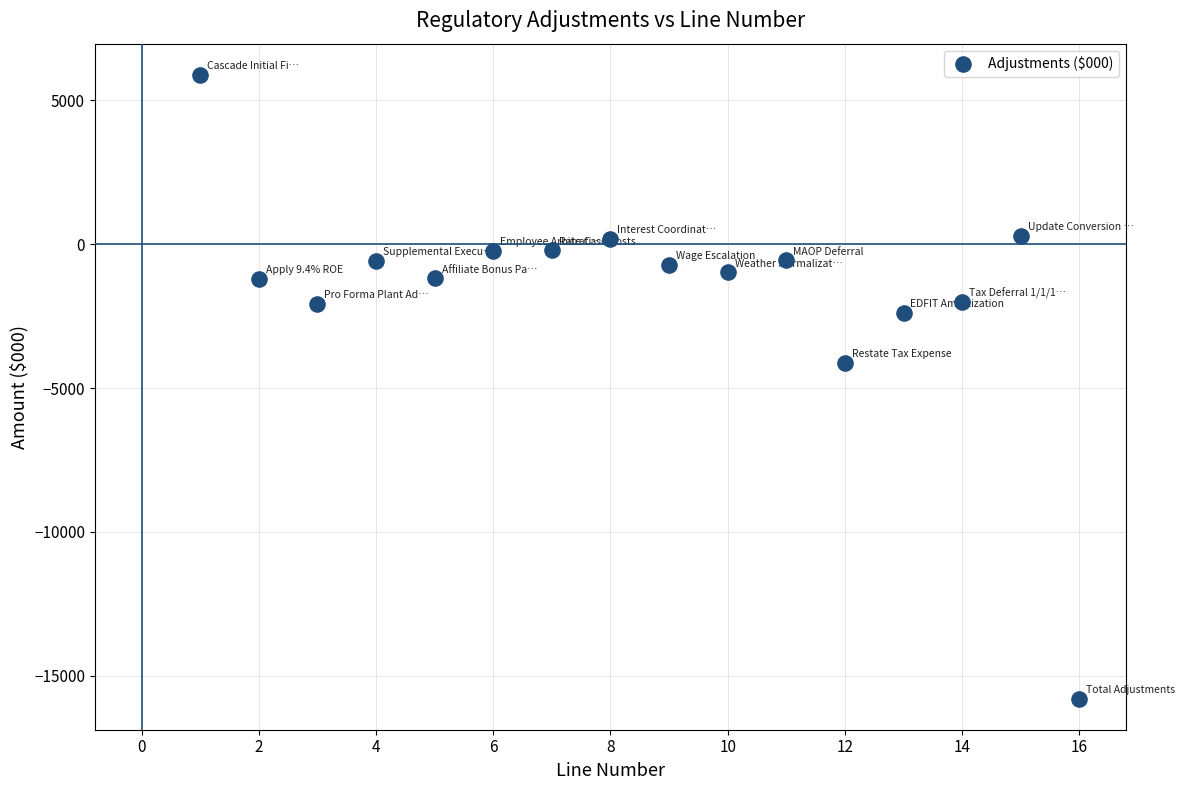

What is the range of X values (max minus min)?

15.0